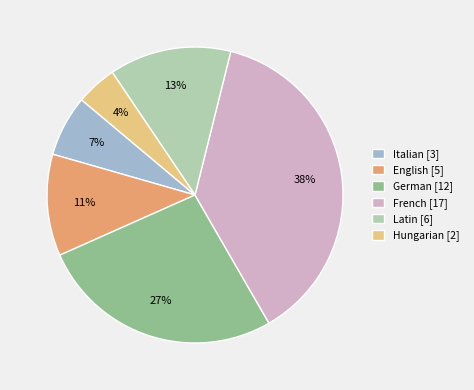

Which slice is the smallest?

Hungarian [2]